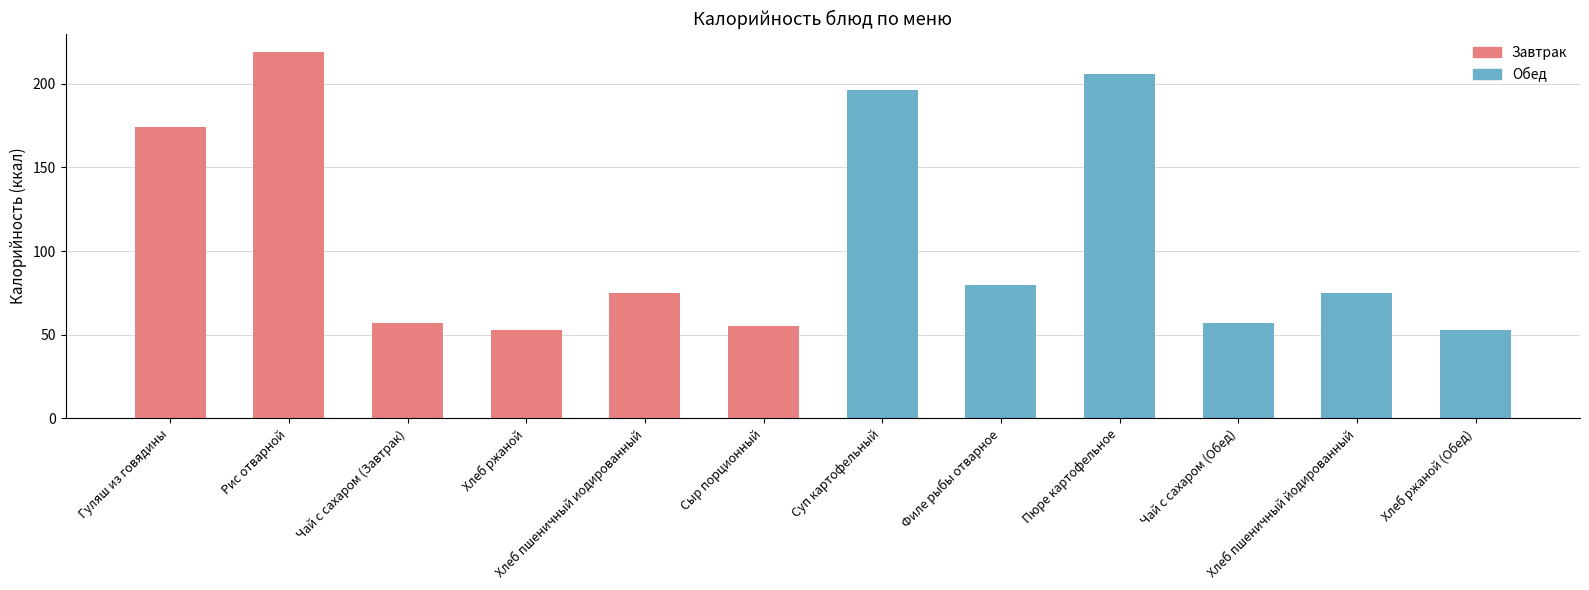

At which category does the chart reach its peak across all series?

Рис отварной